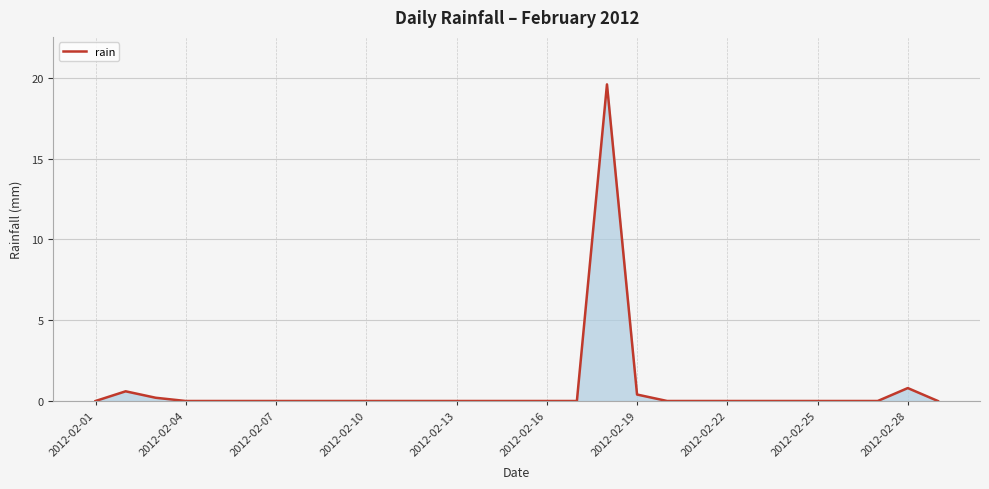

What is the difference between the maximum and minimum values?

19.6